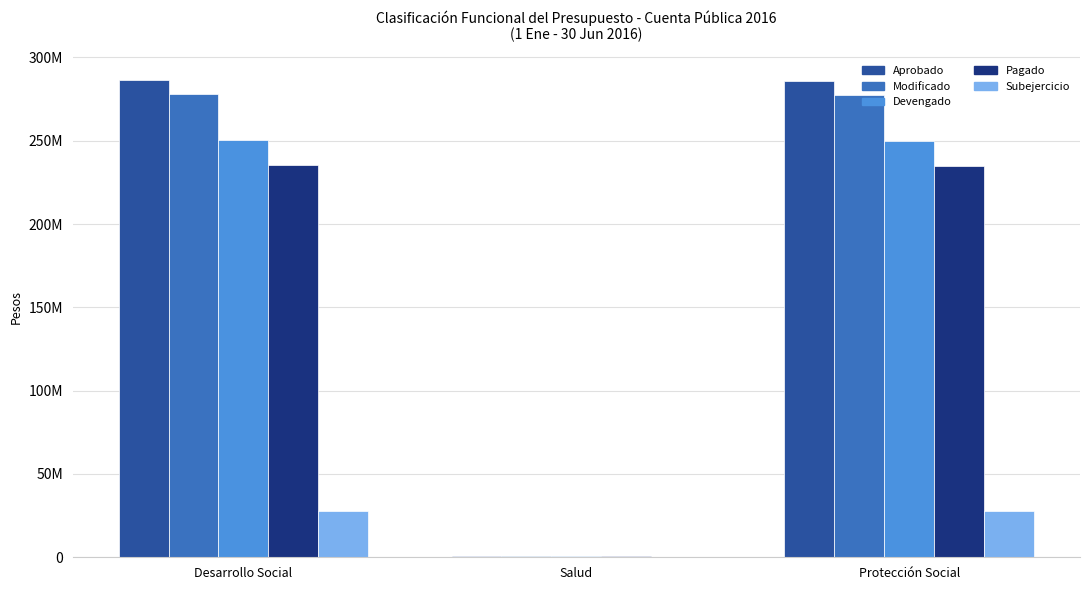

The value of Devengado at Protección Social is 427539897.3. True or false?

False